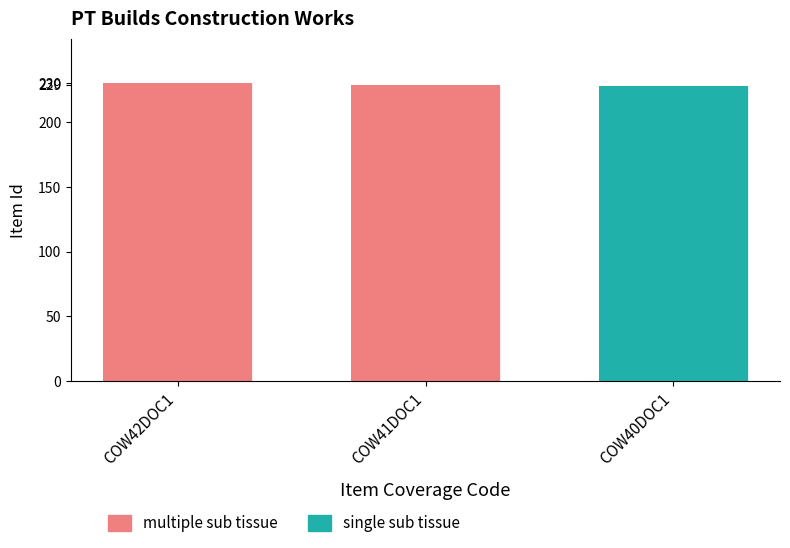

Which has a higher value, COW41DOC1 or COW40DOC1?

COW41DOC1